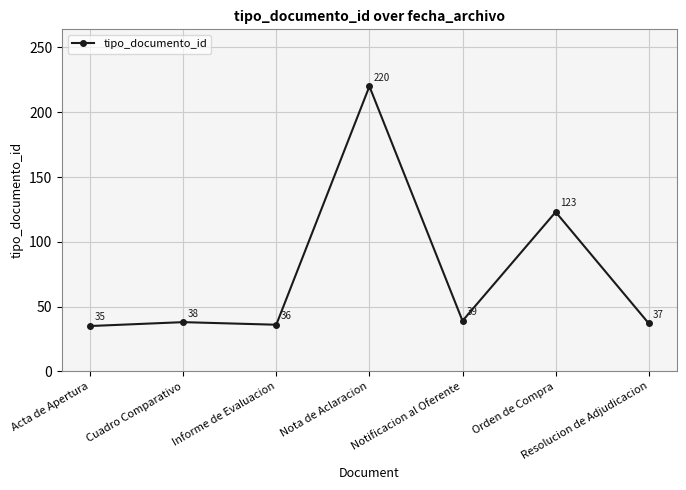

How many values are below 38?

3